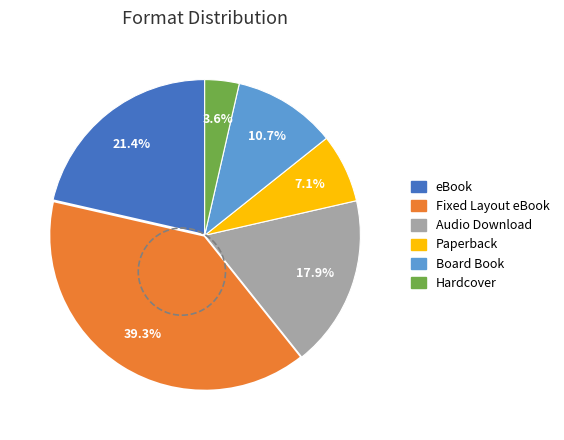

Does eBook account for over 50% of the chart?

No